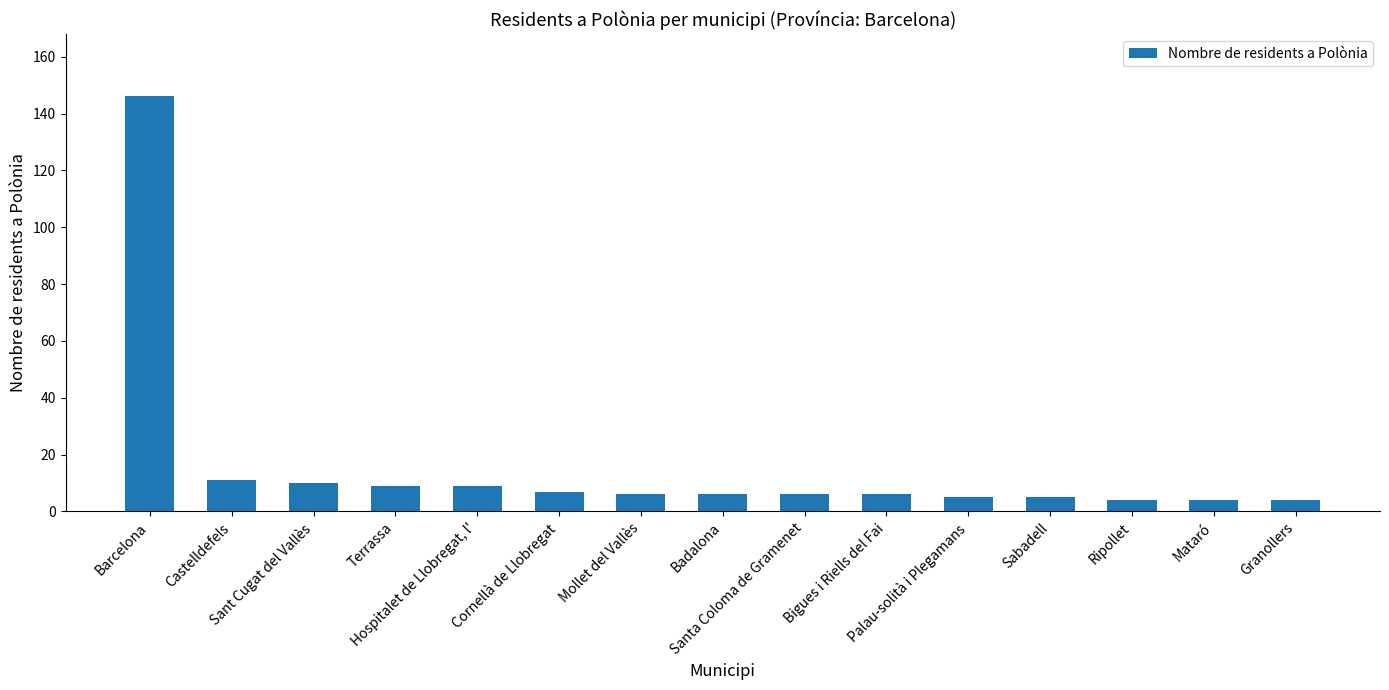

What is the minimum value shown in the chart?

4